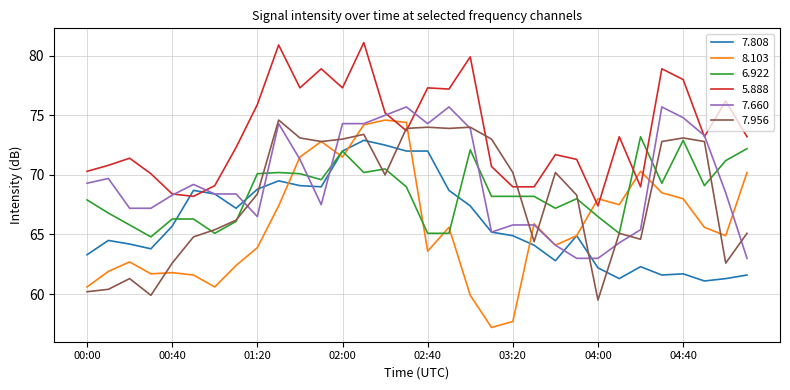

What is the lowest value of the 6.922 series?

64.8